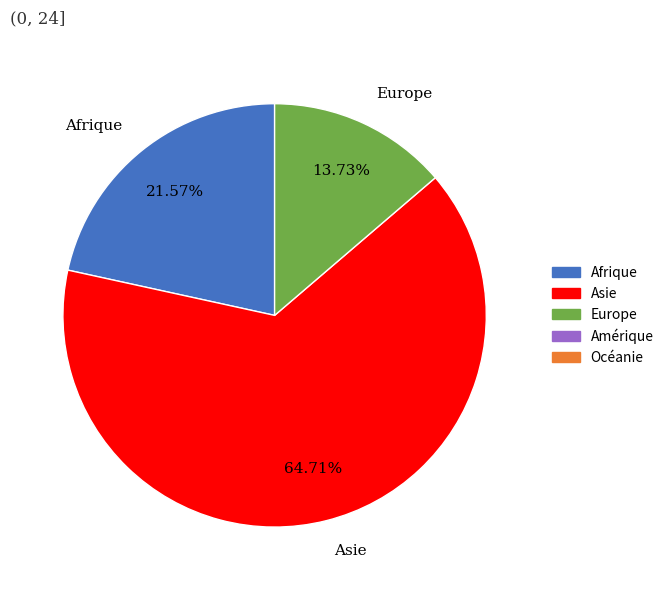

To the nearest percent, what percentage of the pie is Asie?

65%